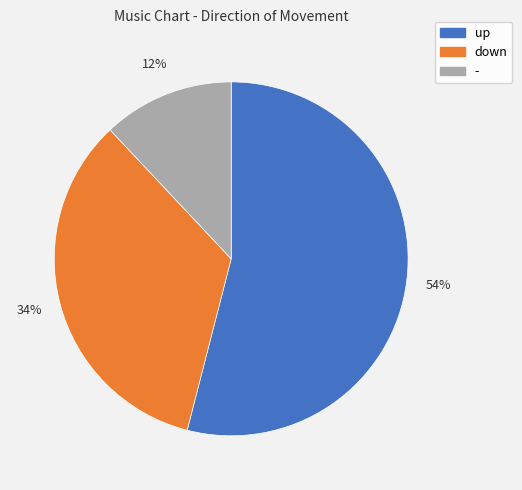

What percentage is the down slice, to the nearest percent?

34%